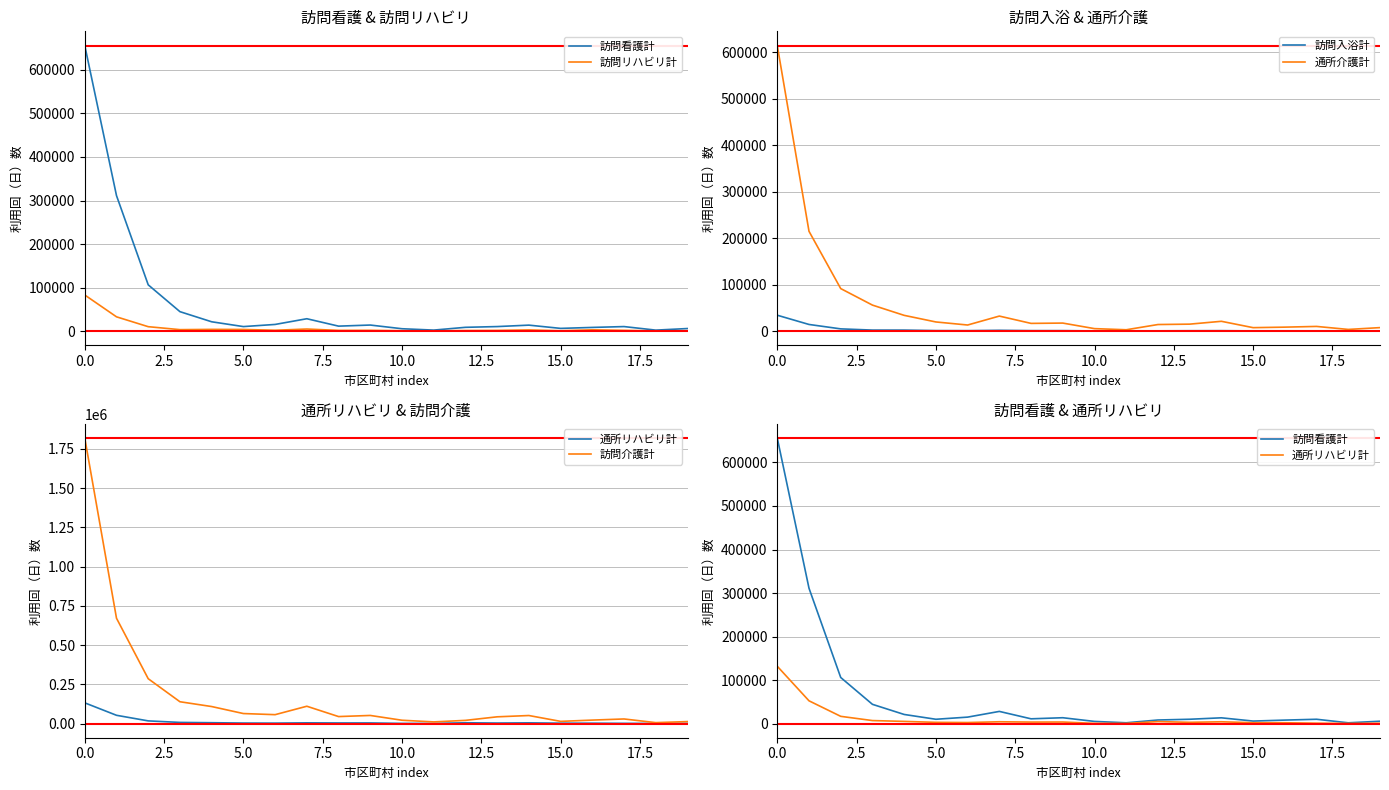

At which label does 訪問入浴計 reach its minimum?

11